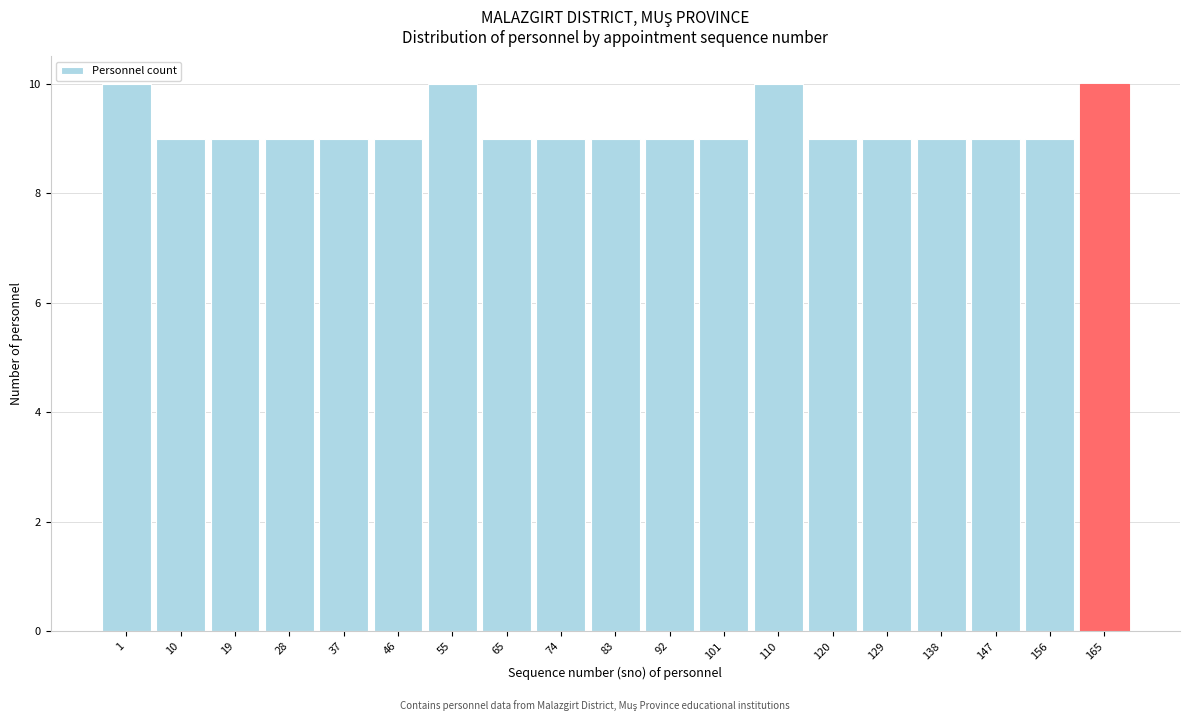

Reading left to right, what are all the values shown in this chart?

10	9	9	9	9	9	10	9	9	9	9	9	10	9	9	9	9	9	10